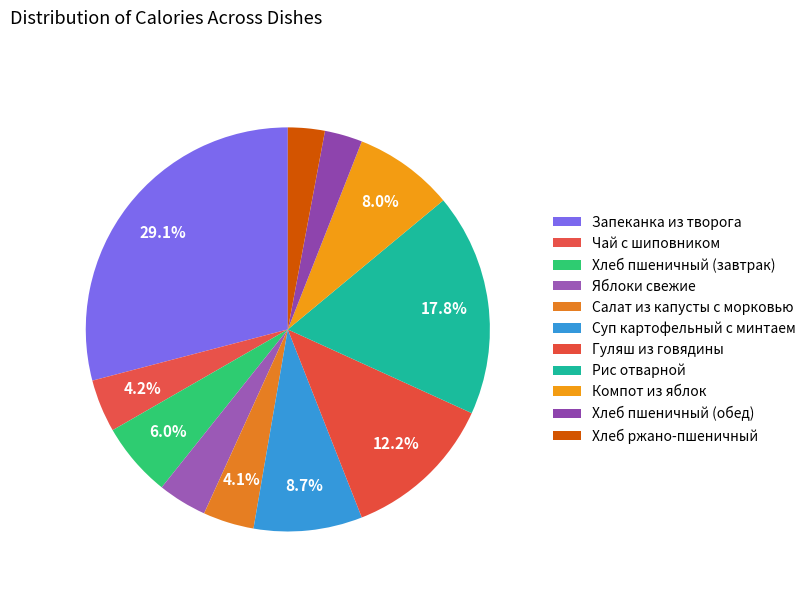

How many segments does this pie chart have?

11